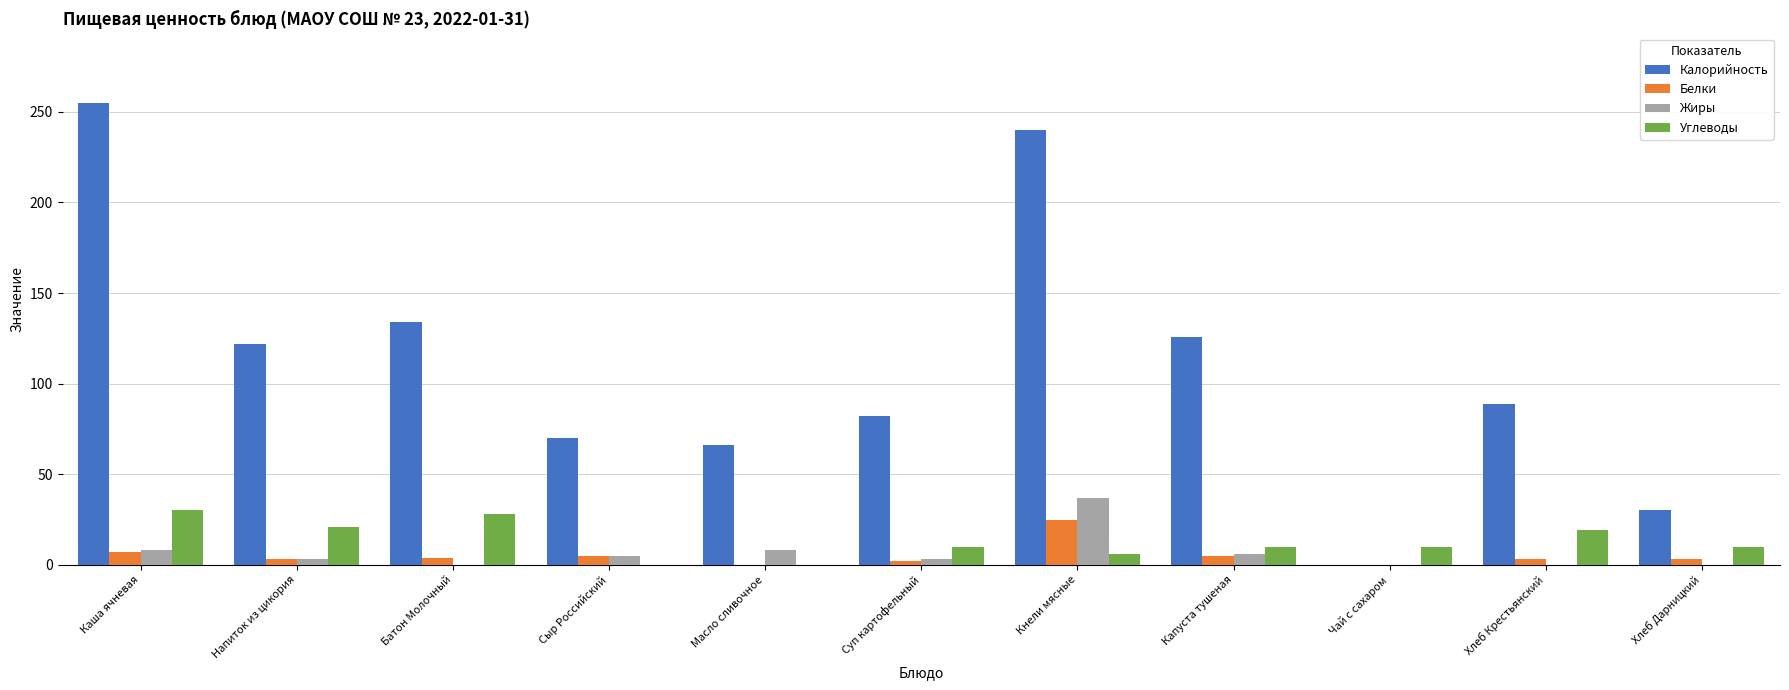

Which category has the highest value in the Белки series?

Кнели мясные